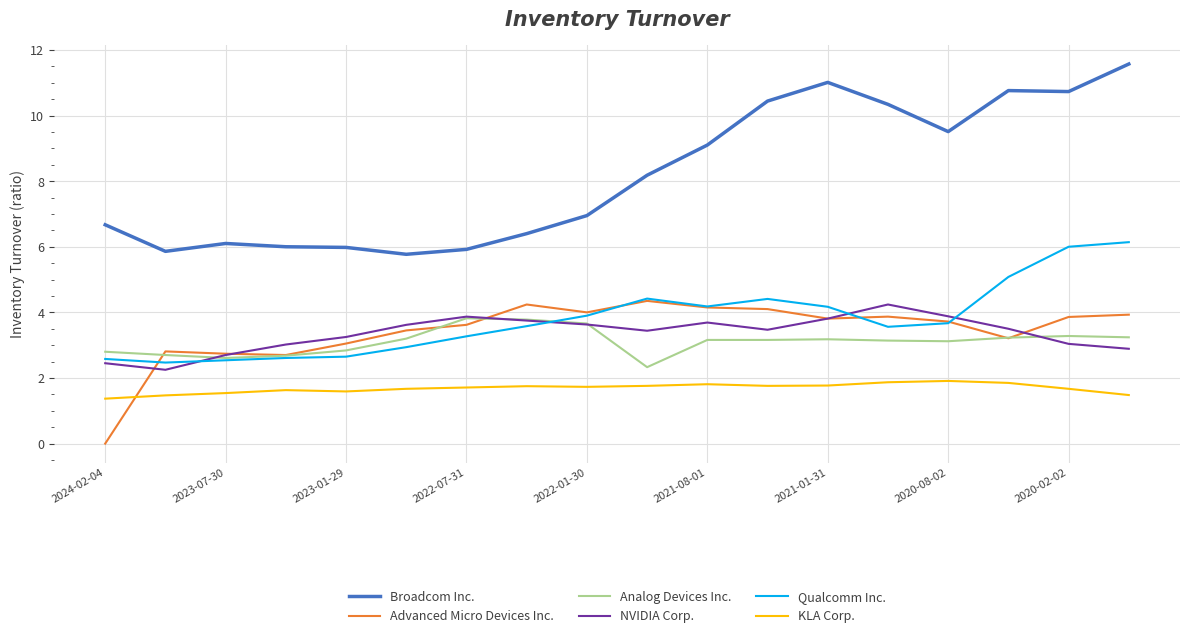

What is the lowest value of the Qualcomm Inc. series?

2.5